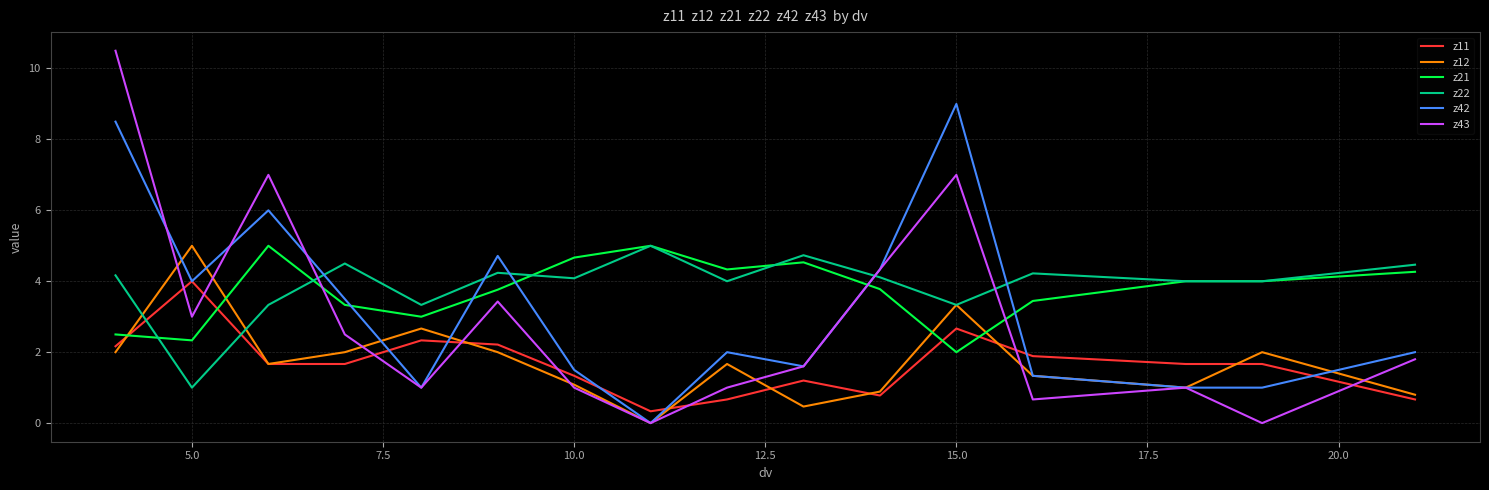

How many interior local peaks does the z12 series have?

5